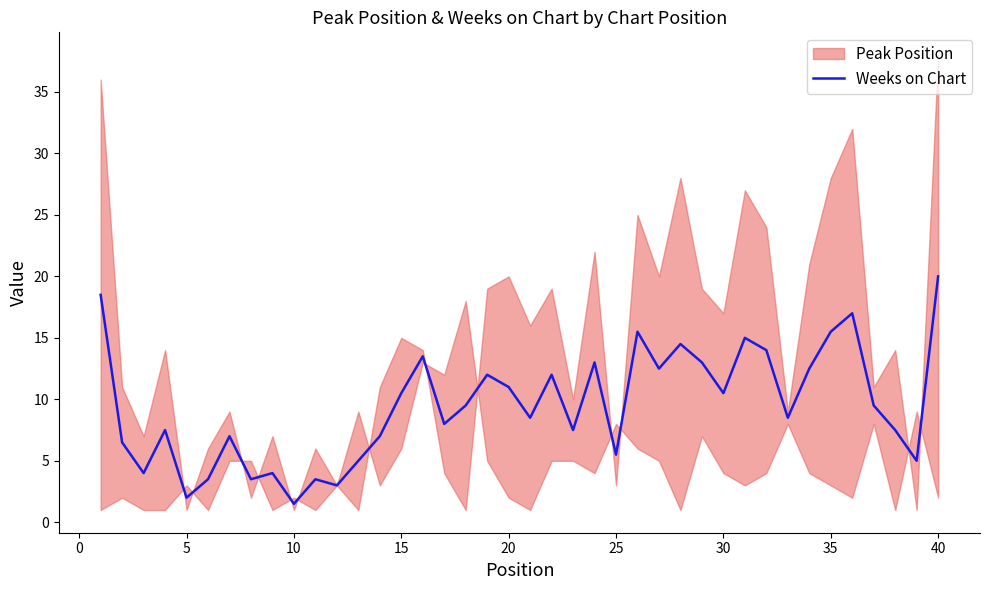

True or false: Weeks on Chart has a value of 8.8 at 40.

False